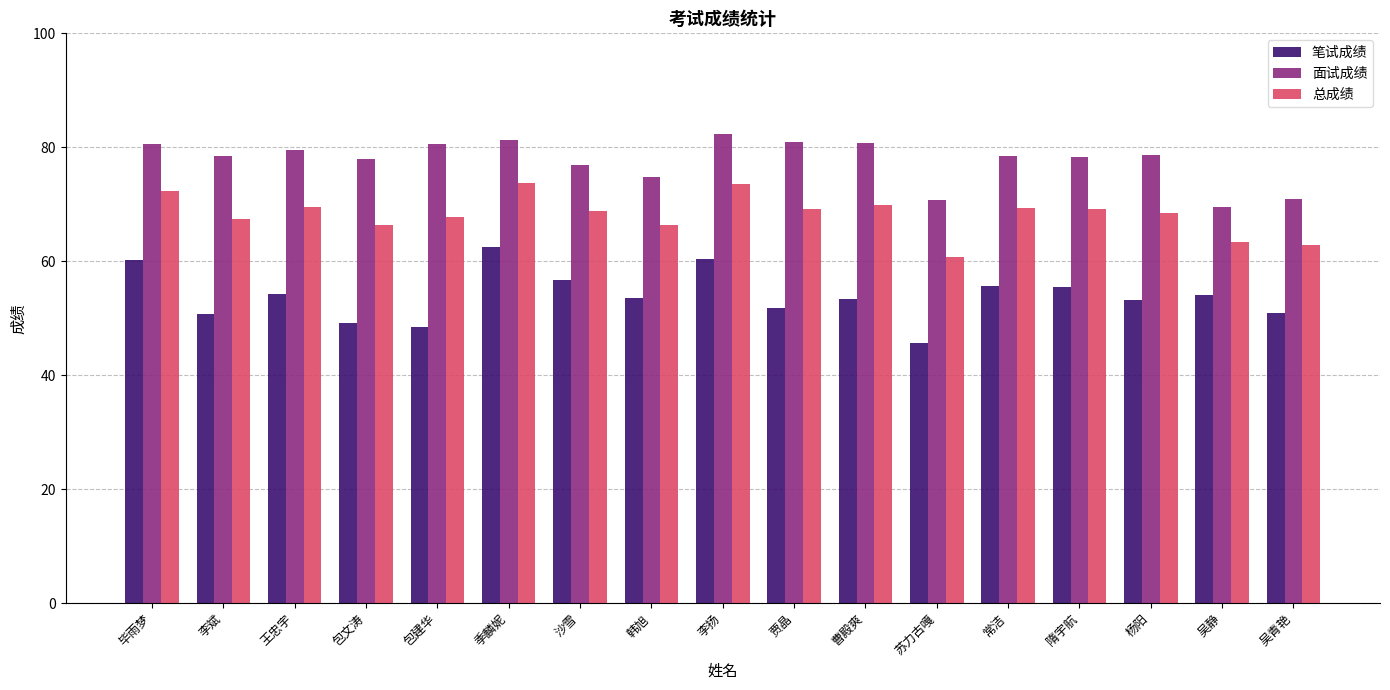

At which label does 笔试成绩 reach its minimum?

苏力古嘎